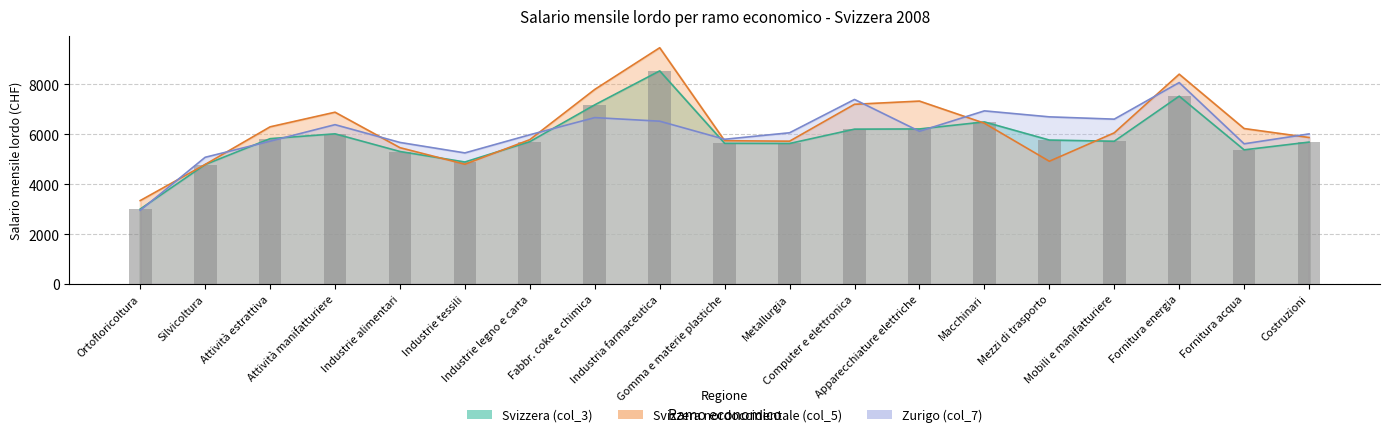

The Svizzera (col_3) series shows 8543 at Industria farmaceutica. True or false?

True